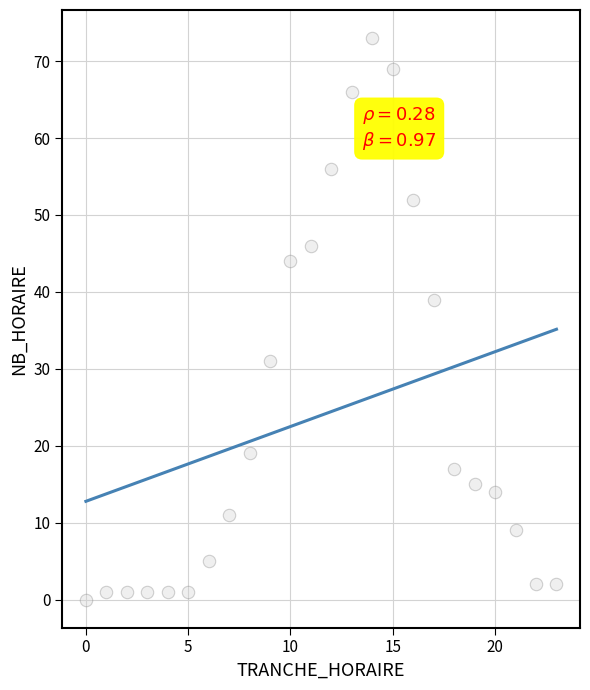

What Y value in the scatter plot is closest to 36?

39